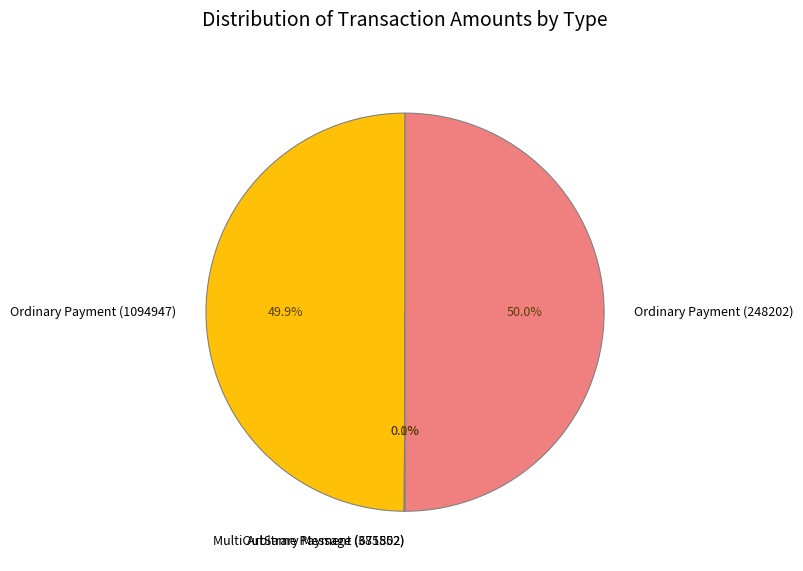

What percentage is NOT represented by Ordinary Payment (1094947)?

50.1%